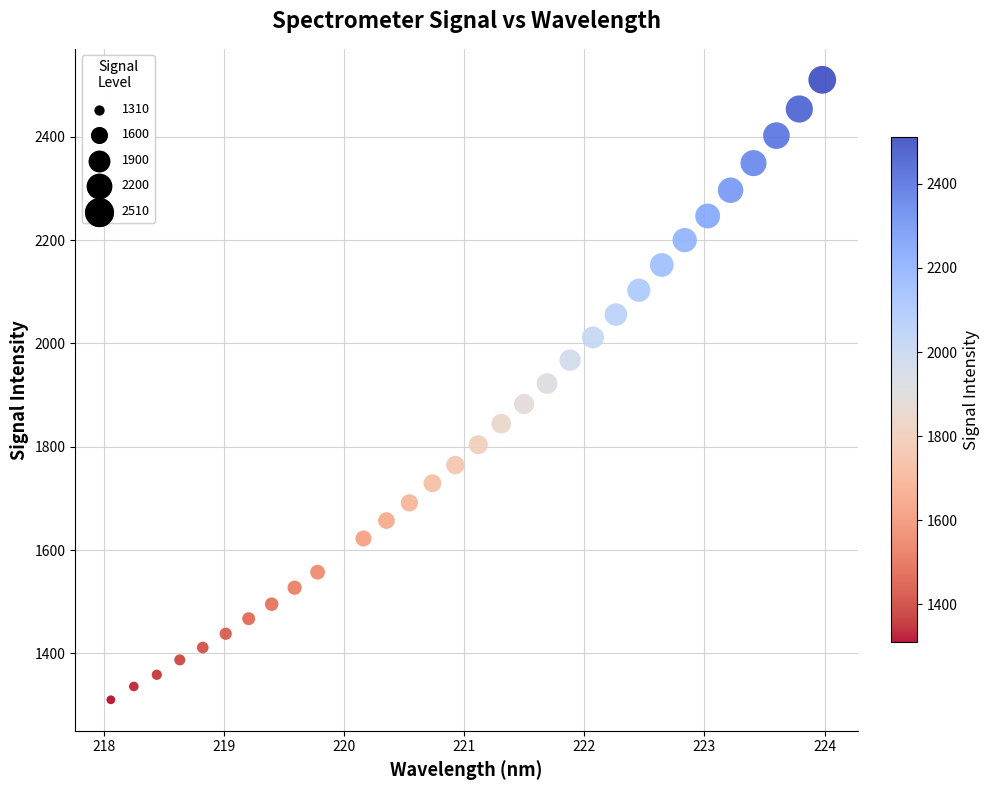

What is the range of X values (max minus min)?

5.9